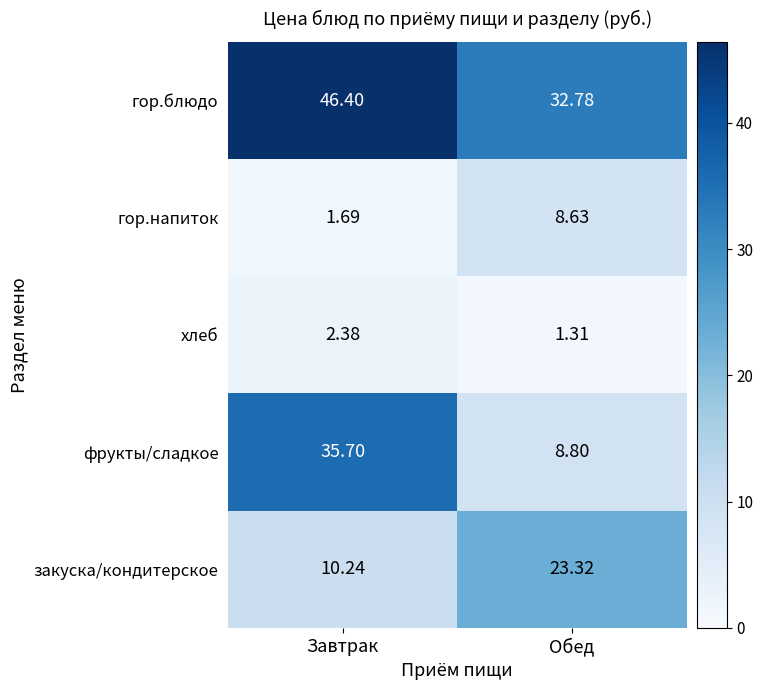

Where is гор.блюдо nearest to the value 39?

Обед